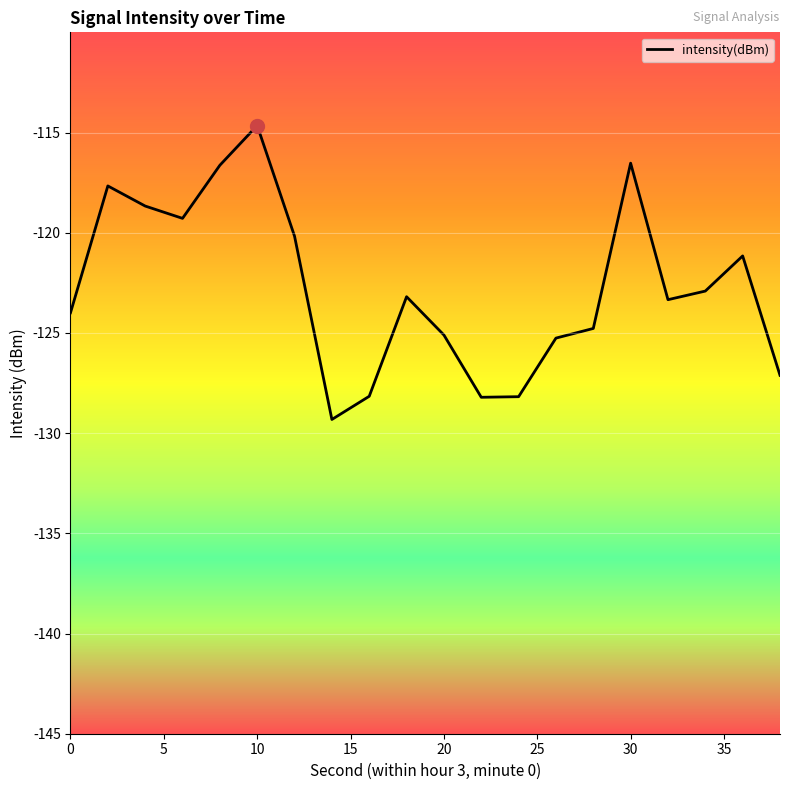

What is the difference between the maximum and minimum values?

14.7